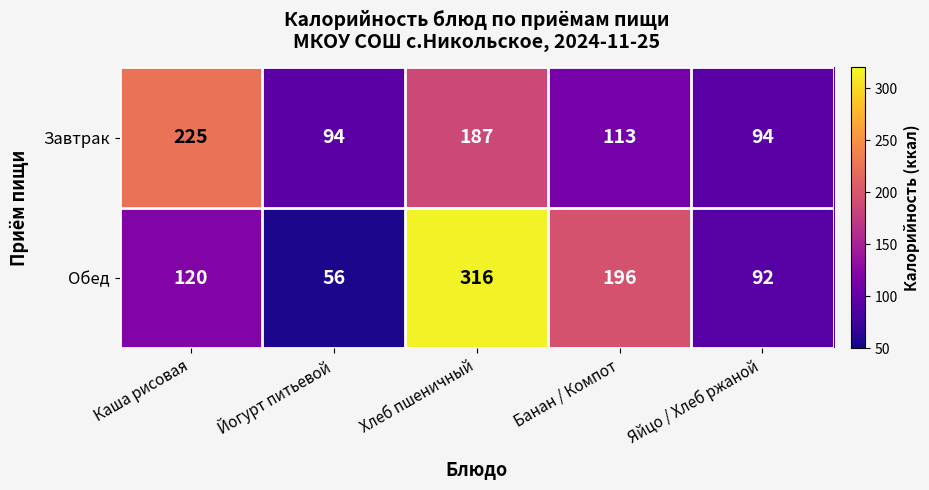

What is the total value across all series at Йогурт питьевой?

150